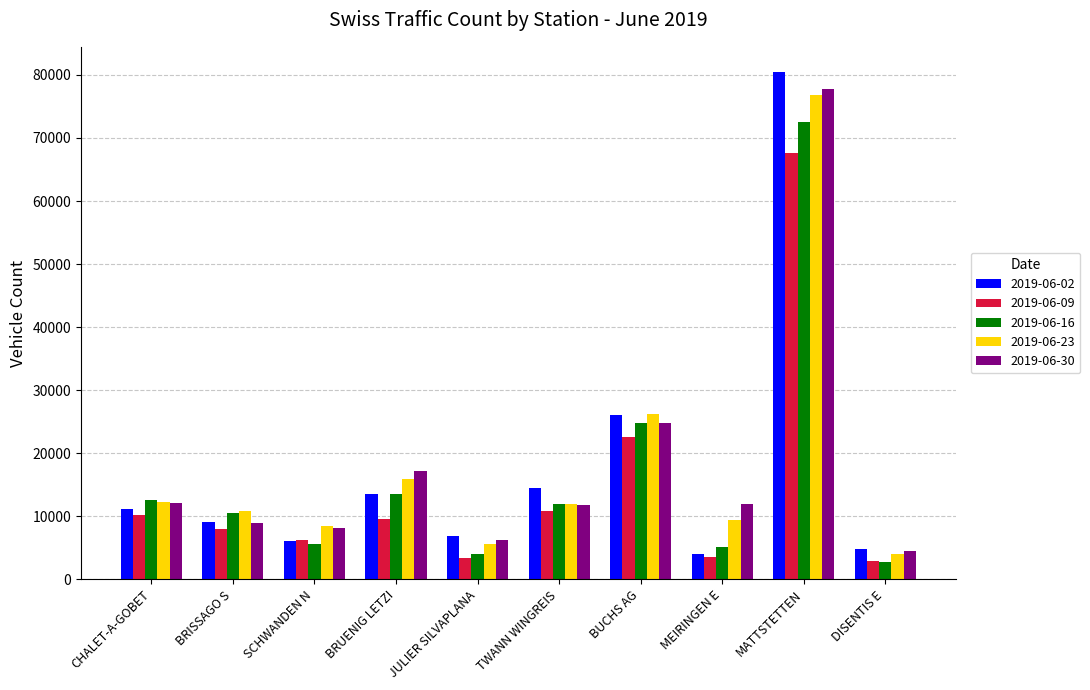

What is the greatest value displayed?

80436